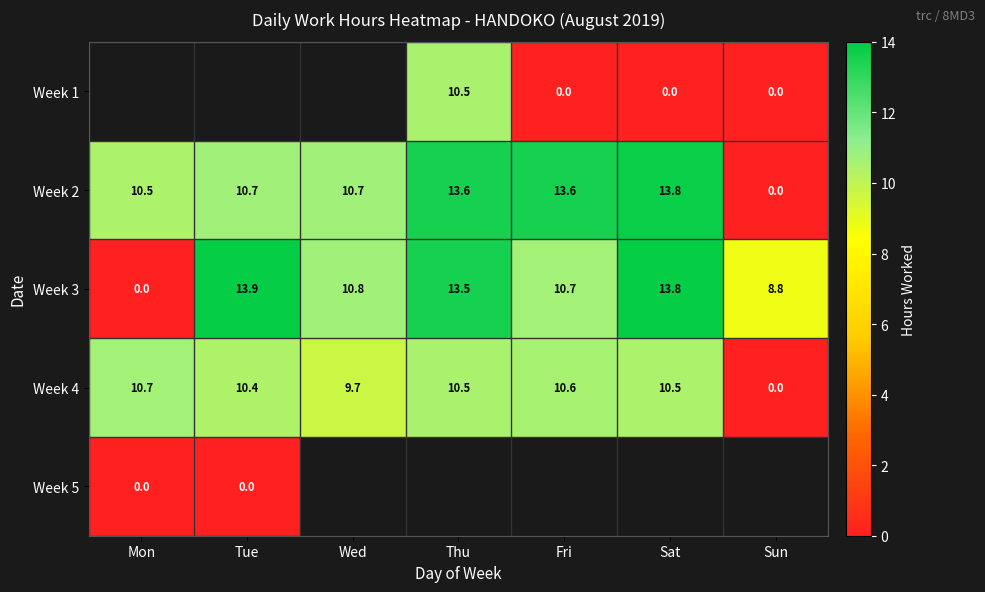

Which label corresponds to the smallest value in the chart?

Fri